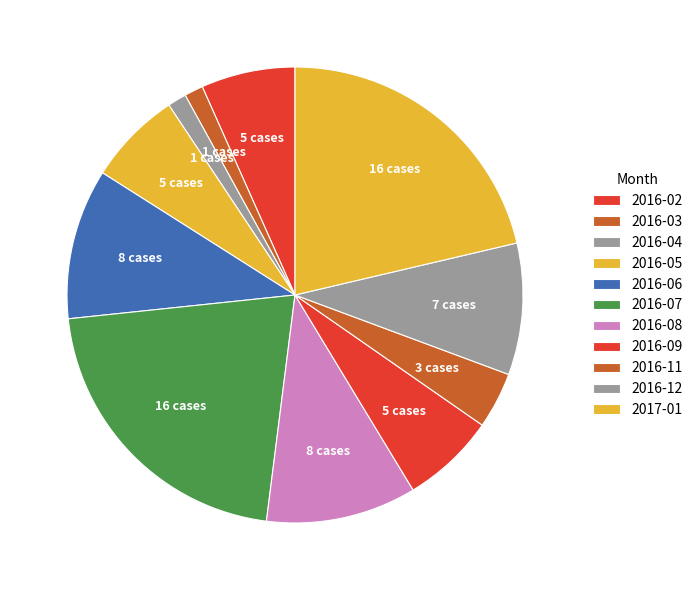

Which slice is the largest?

2016-07